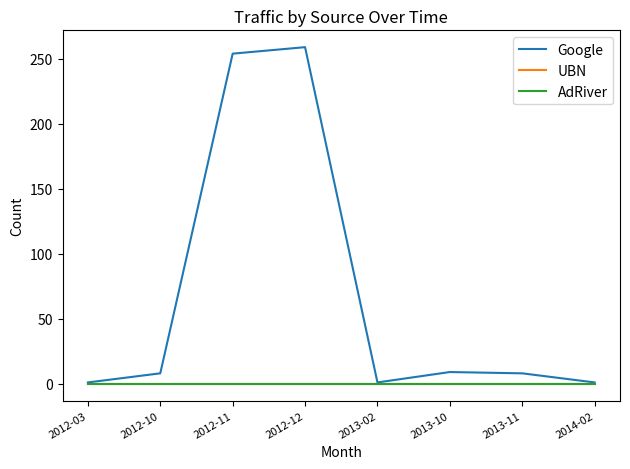

True or false: AdRiver and UBN intersect in this chart.

False